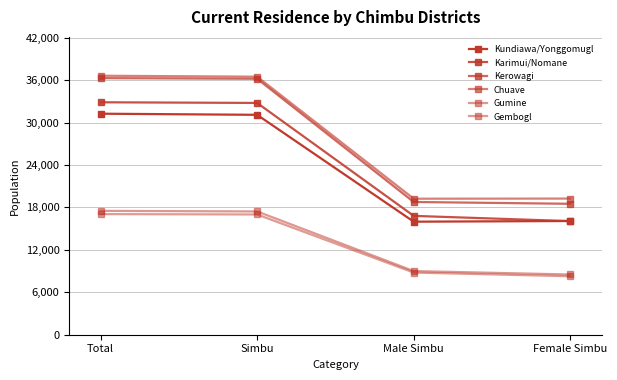

Which series has the largest total across all categories?

Chuave